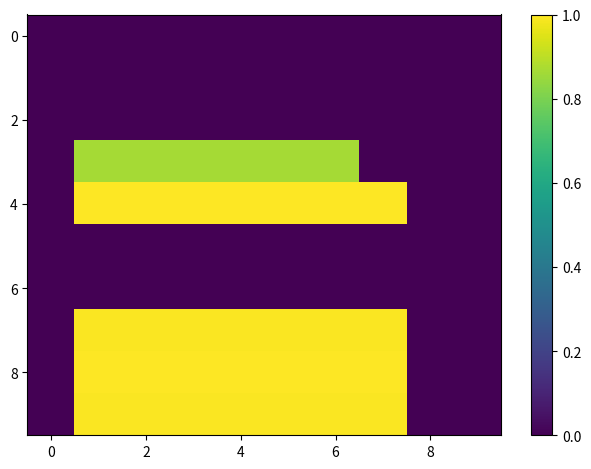

What is the greatest value displayed?

1.0